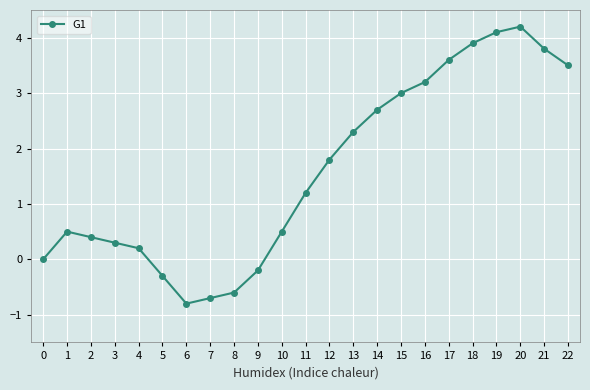

The chart shows a value of 0.3 at 3. True or false?

True